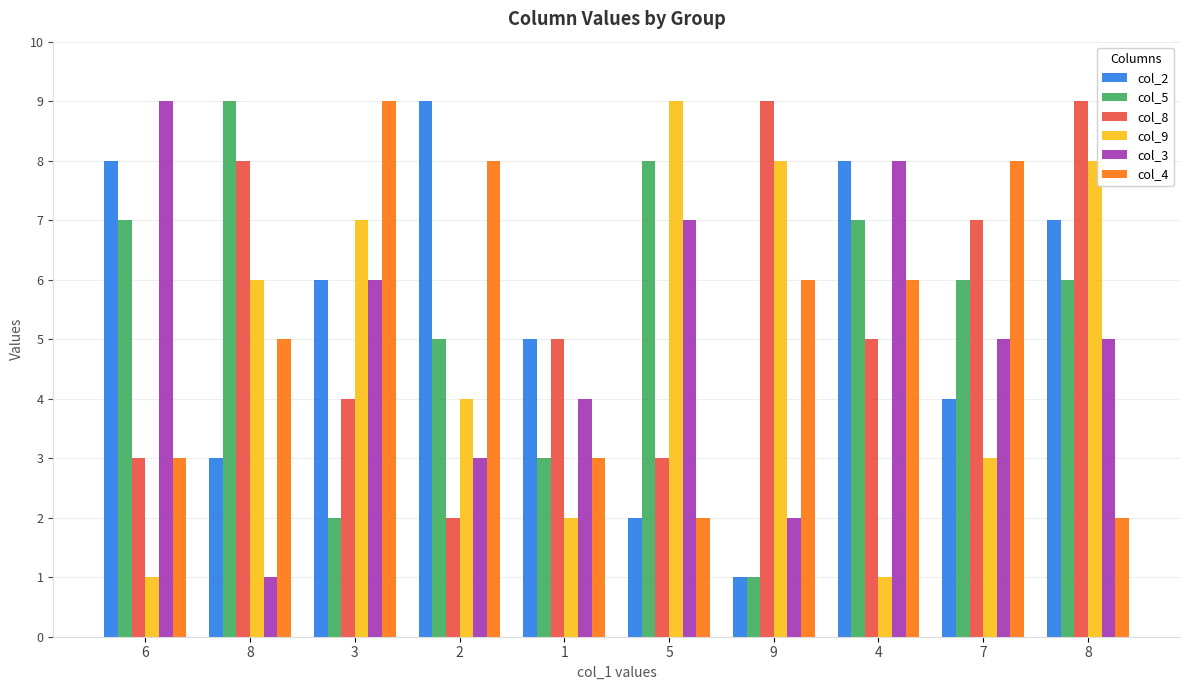

How many data points in col_4 are less than 6?

5